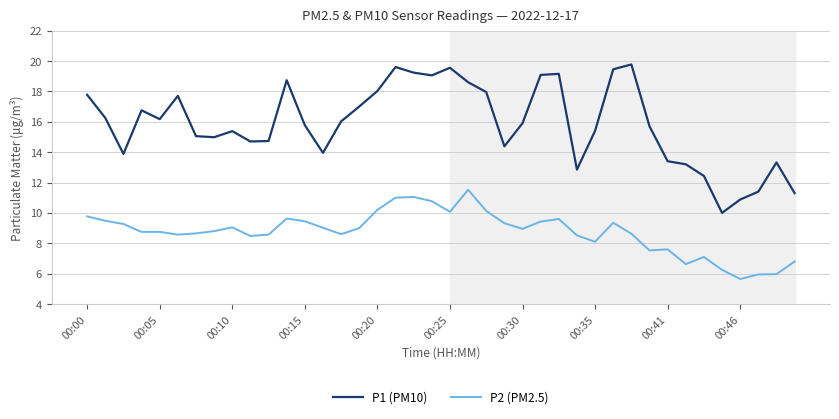

In P1 (PM10), how many points are higher than both neighbors (excluding endpoints)?

9